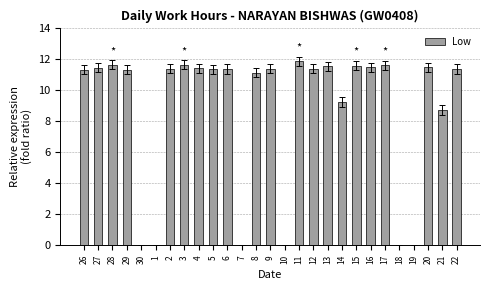

At which label does the data first exceed 11?

26